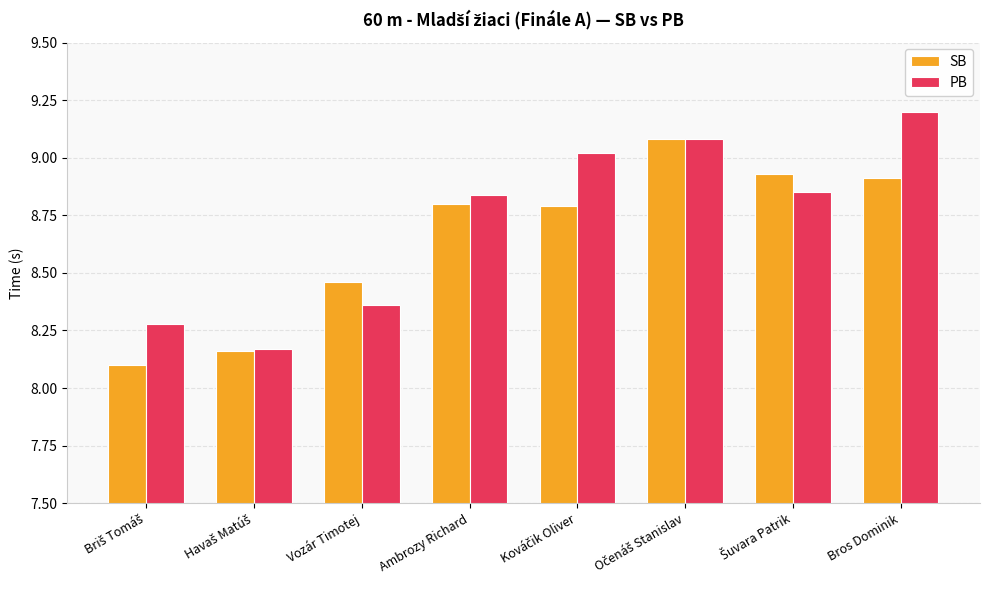

What is the sum of all PB values?

69.8